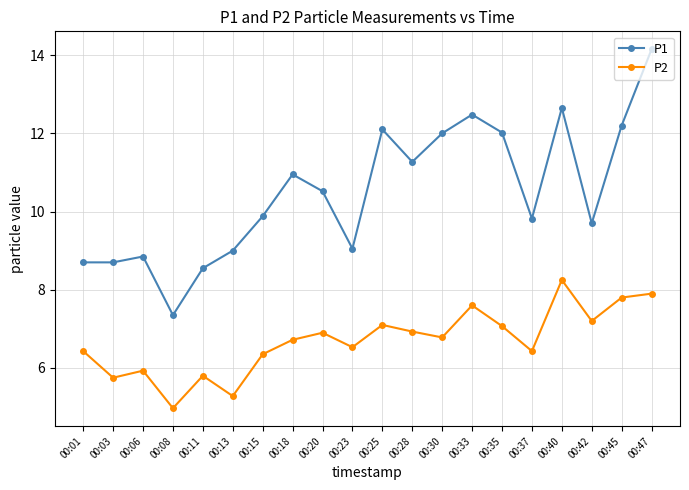

Is it true that P2 equals 9.9 at 00:01?

False